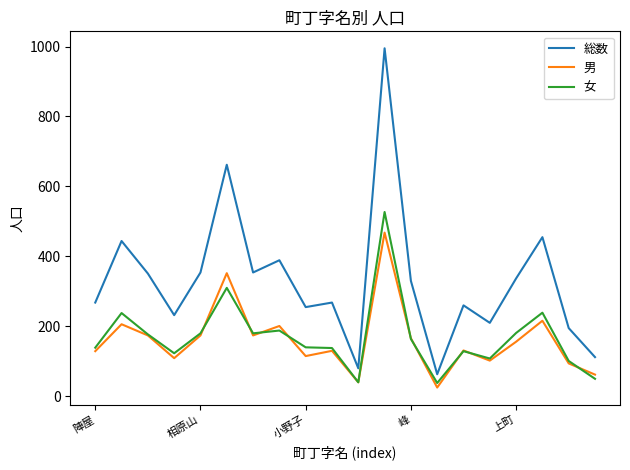

Which series has the largest total across all categories?

総数